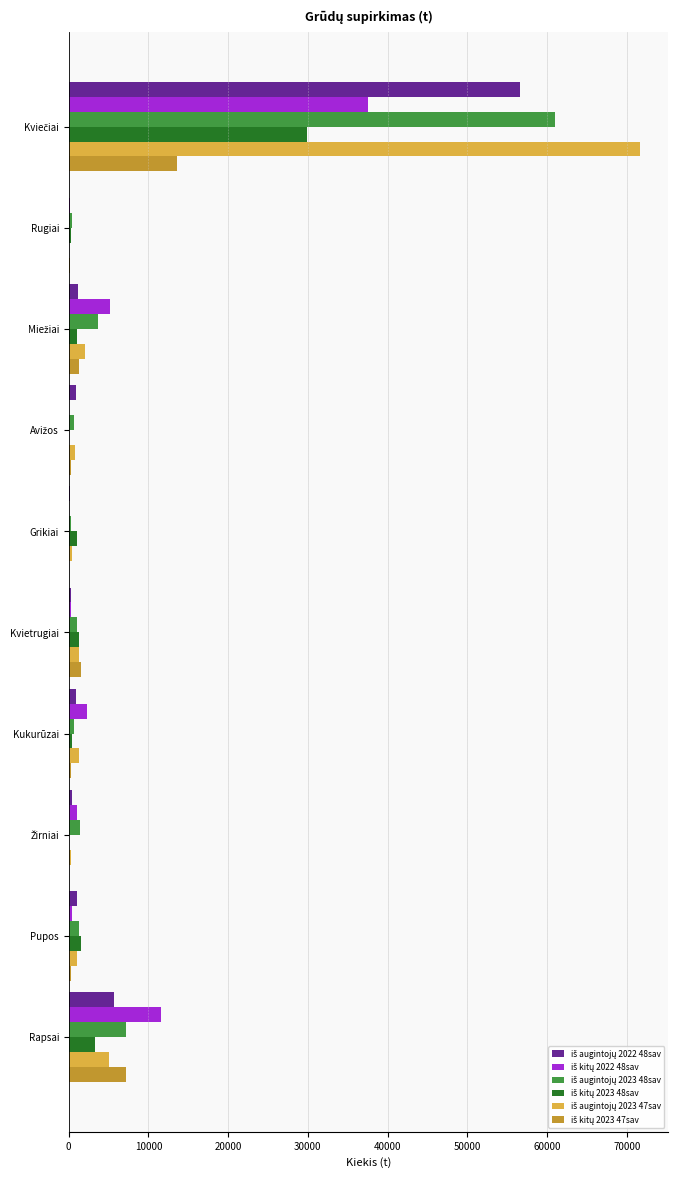

What is the maximum value shown in the chart?

71621.8